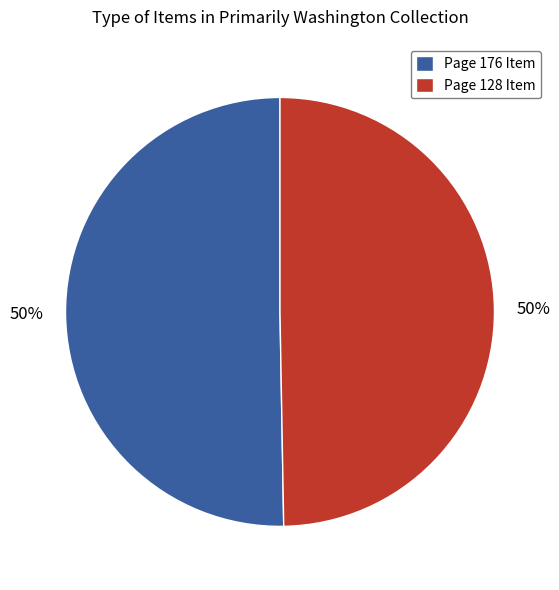

Is it true that Page 128 Item is 50% of the pie?

True